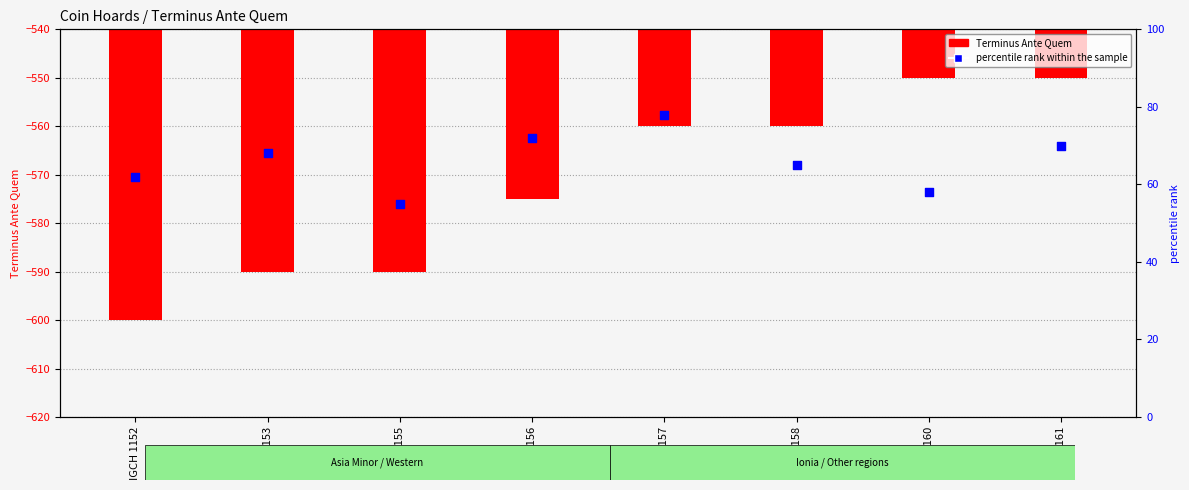

What is the total value across all series at IGCH 1152?

-538